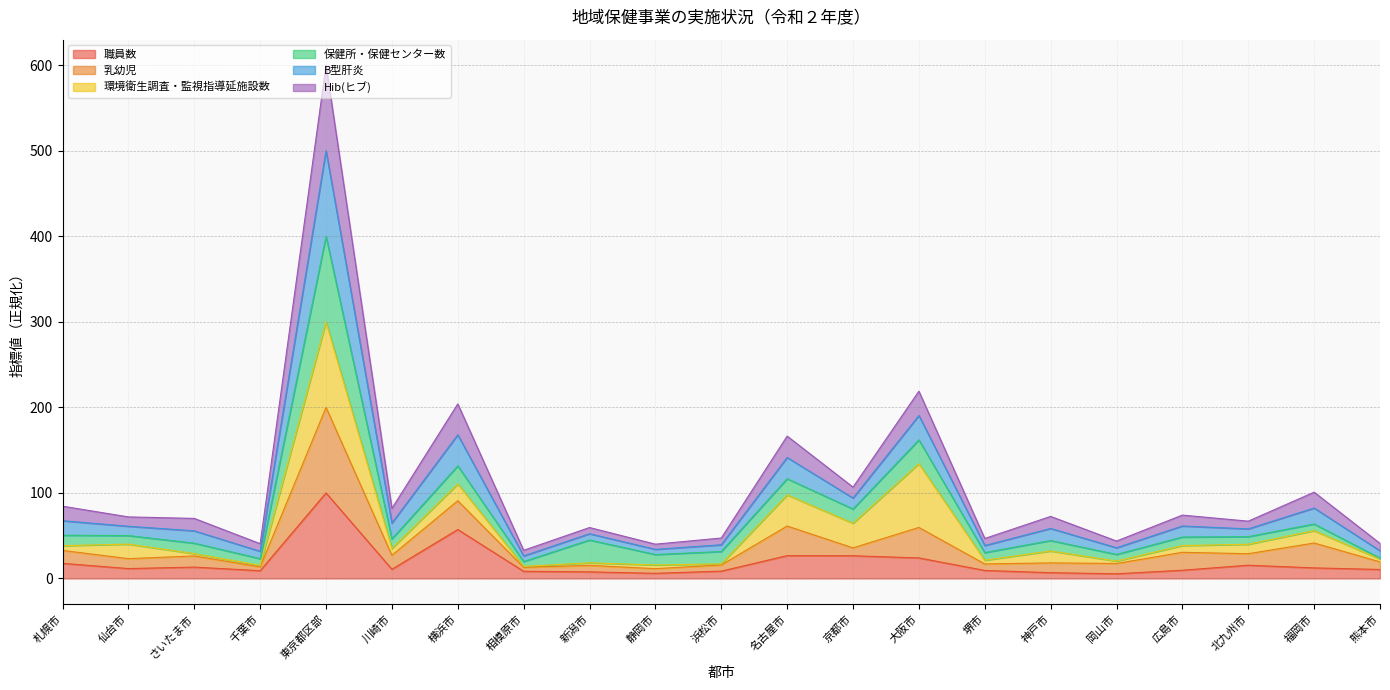

At how many categories does at least one series exceed 309?

1